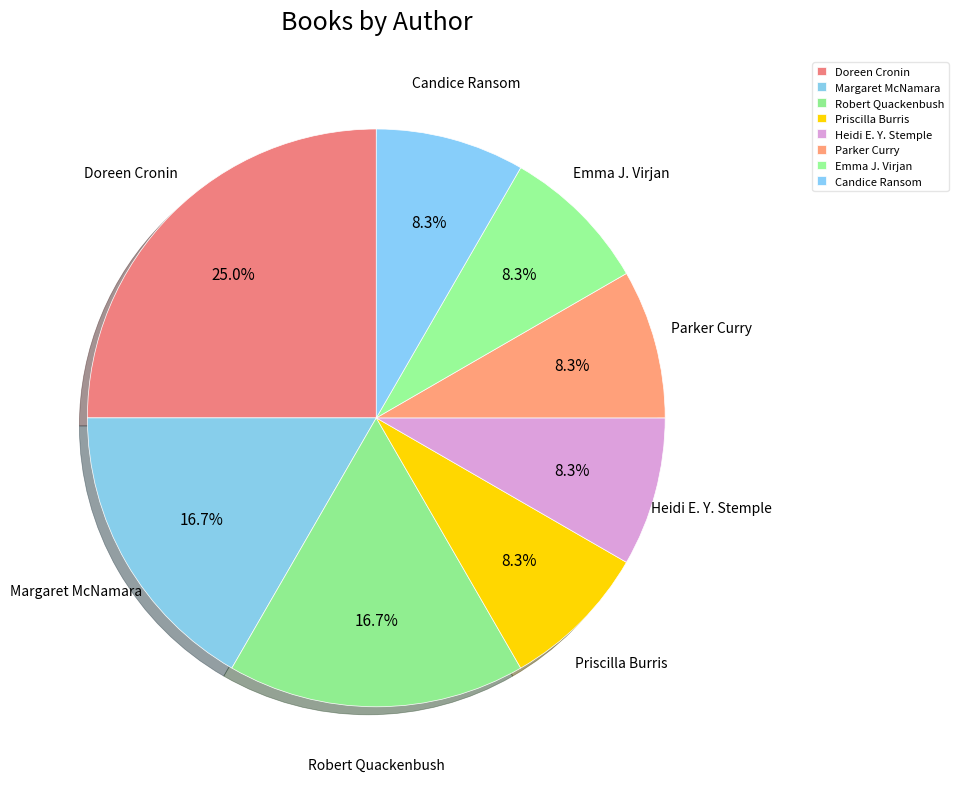

Between Robert Quackenbush and Candice Ransom, which is larger?

Robert Quackenbush